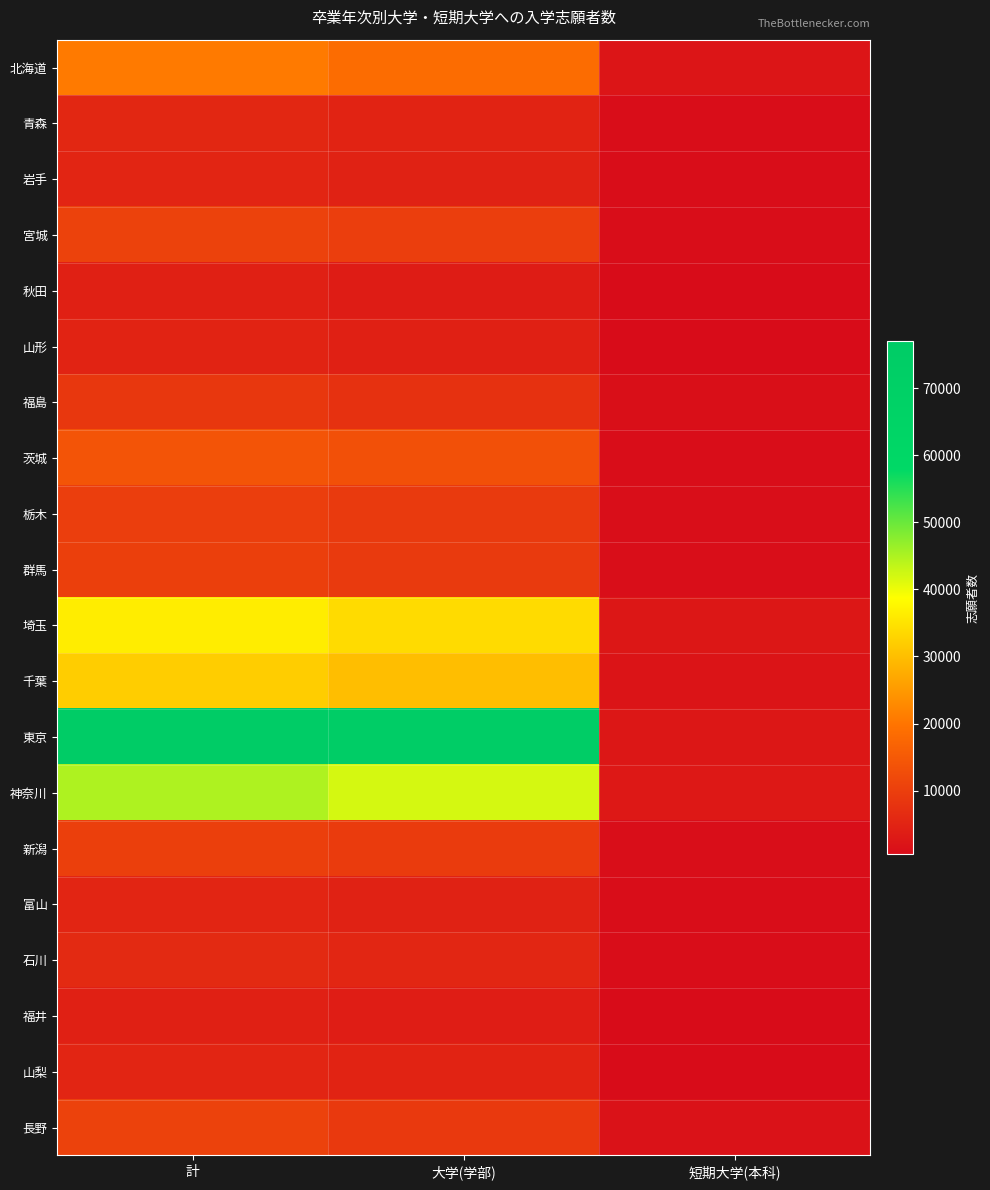

Reading left to right, transcribe all the data shown in this chart.

北海道: 計=20830	大学(学部)=18556	短期大学(本科)=2274
青森: 計=5645	大学(学部)=4953	短期大学(本科)=692
岩手: 計=5249	大学(学部)=4577	短期大学(本科)=672
宮城: 計=10669	大学(学部)=9909	短期大学(本科)=760
秋田: 計=4255	大学(学部)=3629	短期大学(本科)=626
山形: 計=4926	大学(学部)=4286	短期大学(本科)=640
福島: 計=8482	大学(学部)=7452	短期大学(本科)=1030
茨城: 計=14010	大学(学部)=13219	短期大学(本科)=791
栃木: 計=9888	大学(学部)=9077	短期大学(本科)=811
群馬: 計=9965	大学(学部)=9034	短期大学(本科)=931
埼玉: 計=36538	大学(学部)=33878	短期大学(本科)=2660
千葉: 計=32004	大学(学部)=29985	短期大学(本科)=2019
東京: 計=77052	大学(学部)=74422	短期大学(本科)=2630
神奈川: 計=44802	大学(学部)=41968	短期大学(本科)=2834
新潟: 計=10122	大学(学部)=9194	短期大学(本科)=928
富山: 計=5222	大学(学部)=4559	短期大学(本科)=663
石川: 計=6123	大学(学部)=5348	短期大学(本科)=775
福井: 計=4319	大学(学部)=3706	短期大学(本科)=613
山梨: 計=5241	大学(学部)=4730	短期大学(本科)=511
長野: 計=10581	大学(学部)=8891	短期大学(本科)=1690